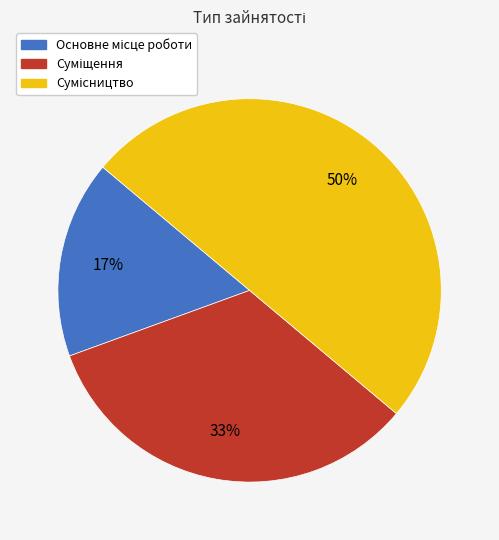

Count the number of slices in the pie.

3